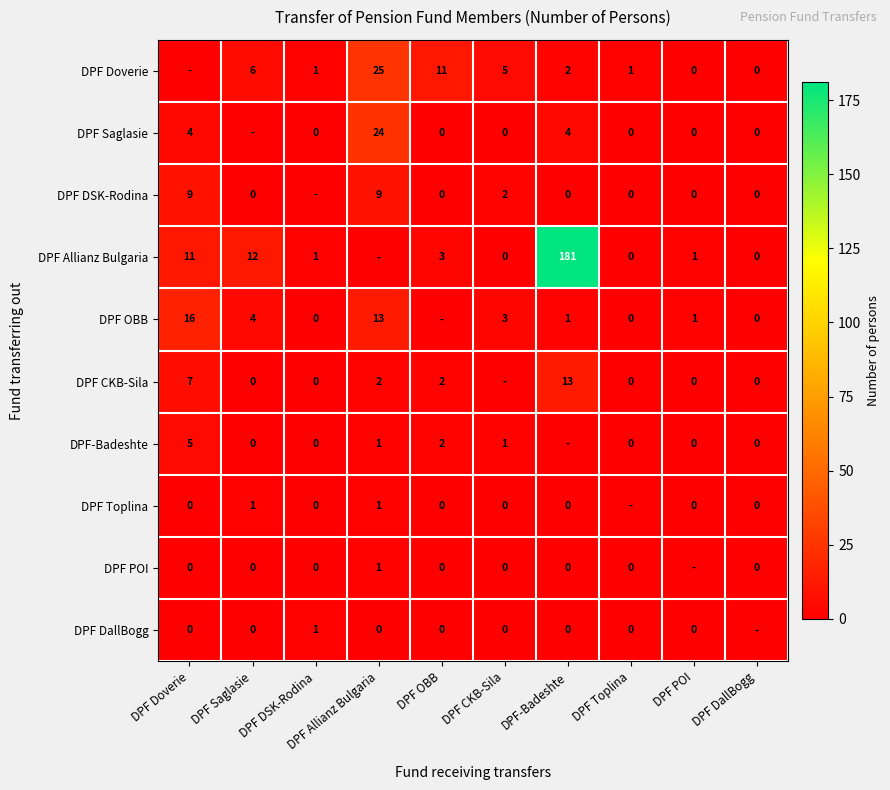

The value of DPF Saglasie at DPF Allianz Bulgaria is 24. True or false?

True